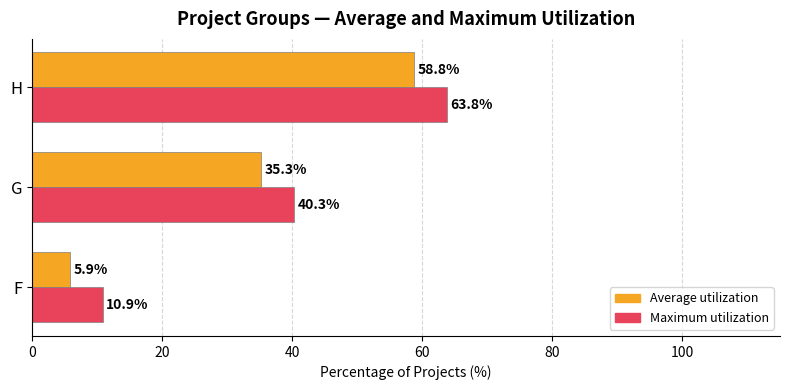

At which category is the sum across all series the highest?

H